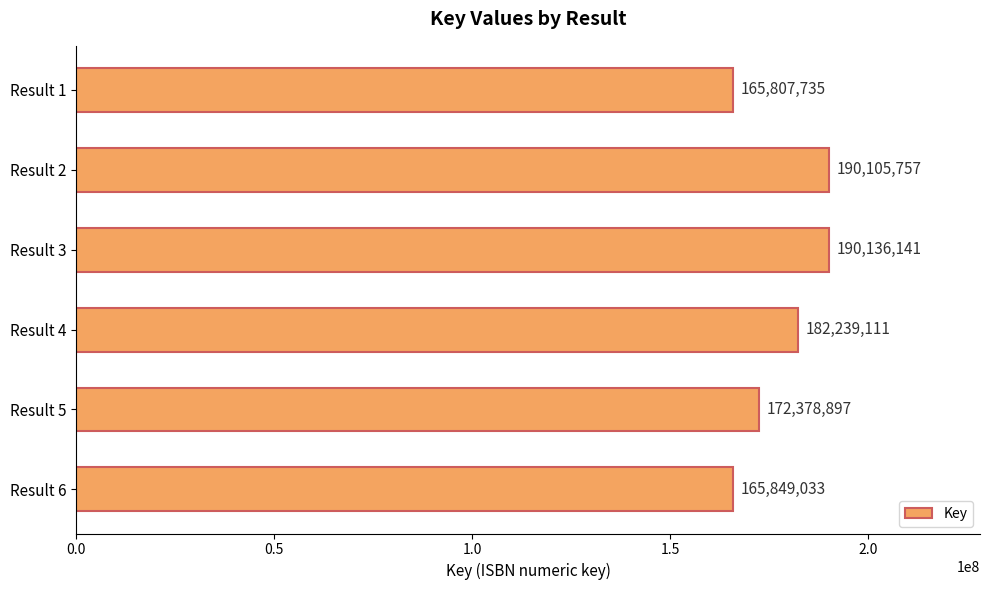

List the labels in order of value, smallest first.

Result 1, Result 6, Result 5, Result 4, Result 2, Result 3